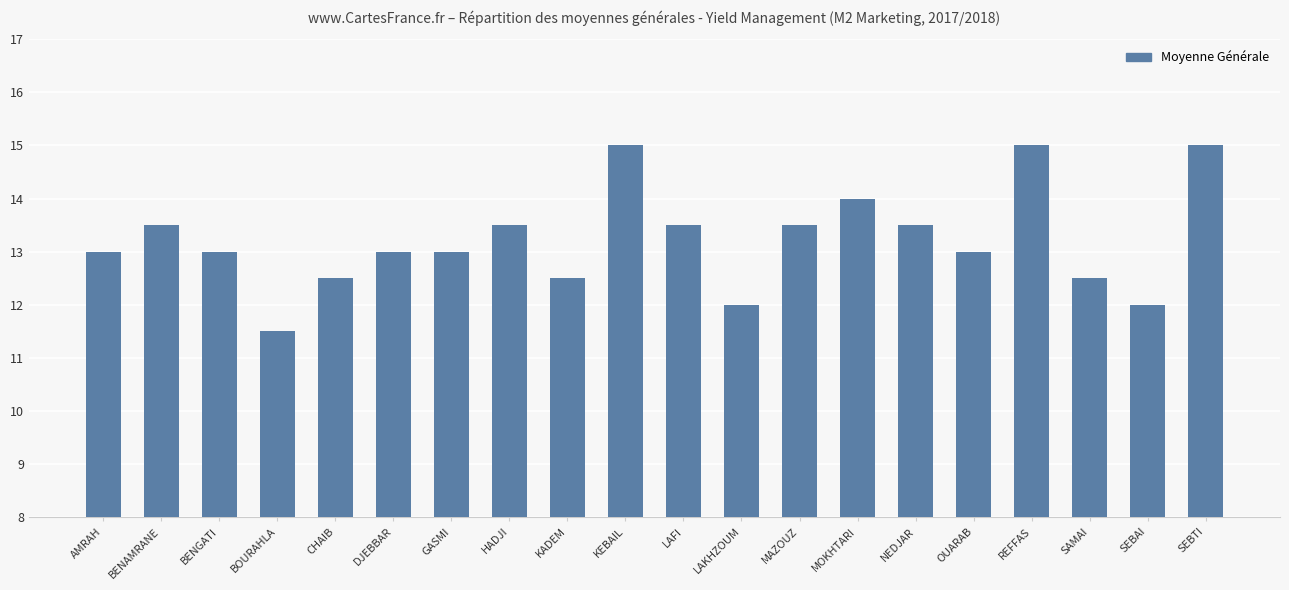

What is the difference between the second highest and second lowest values?

3.0